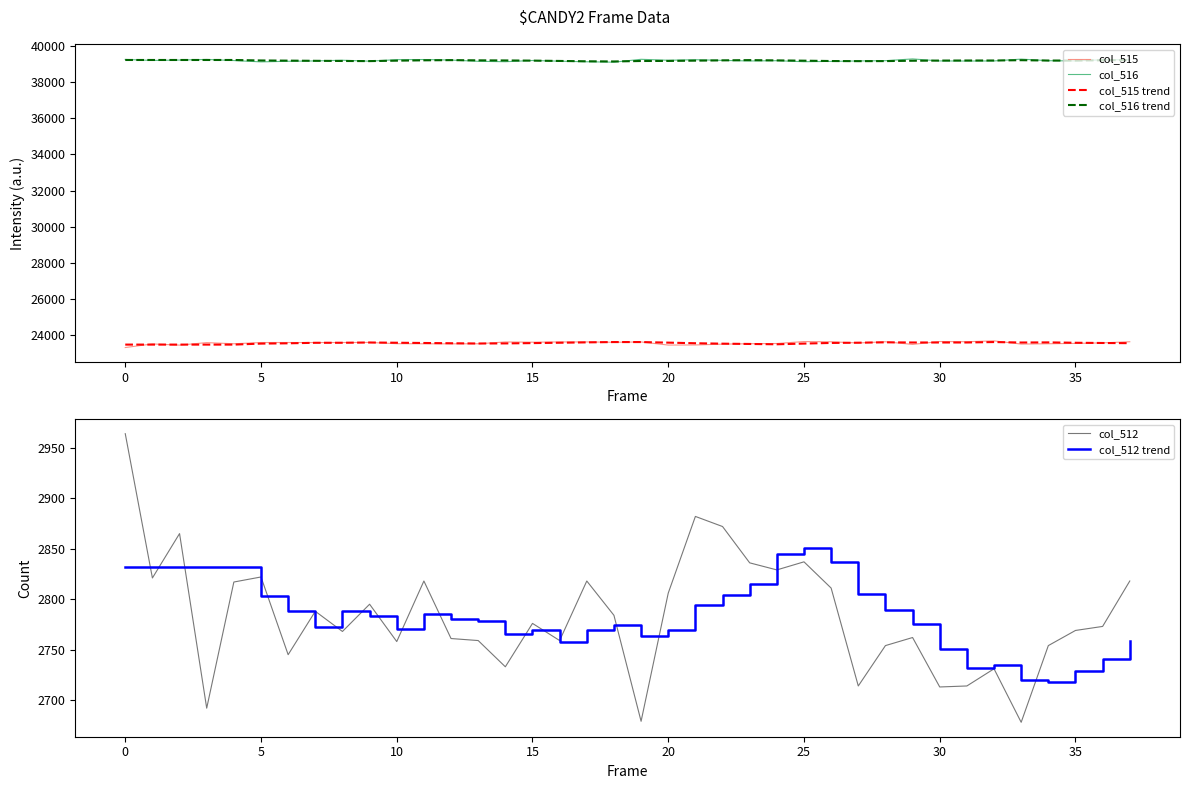

How many data points does each series have?

38